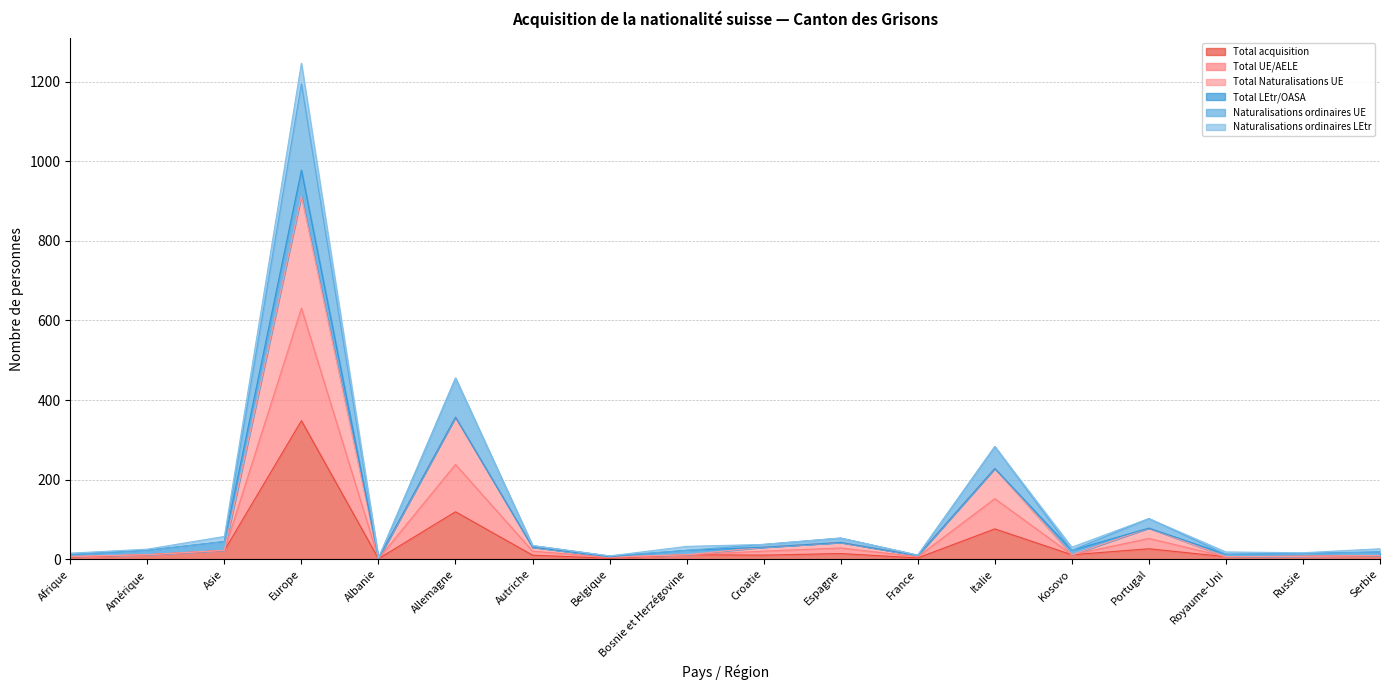

Which category has the highest value in the Total acquisition series?

Europe